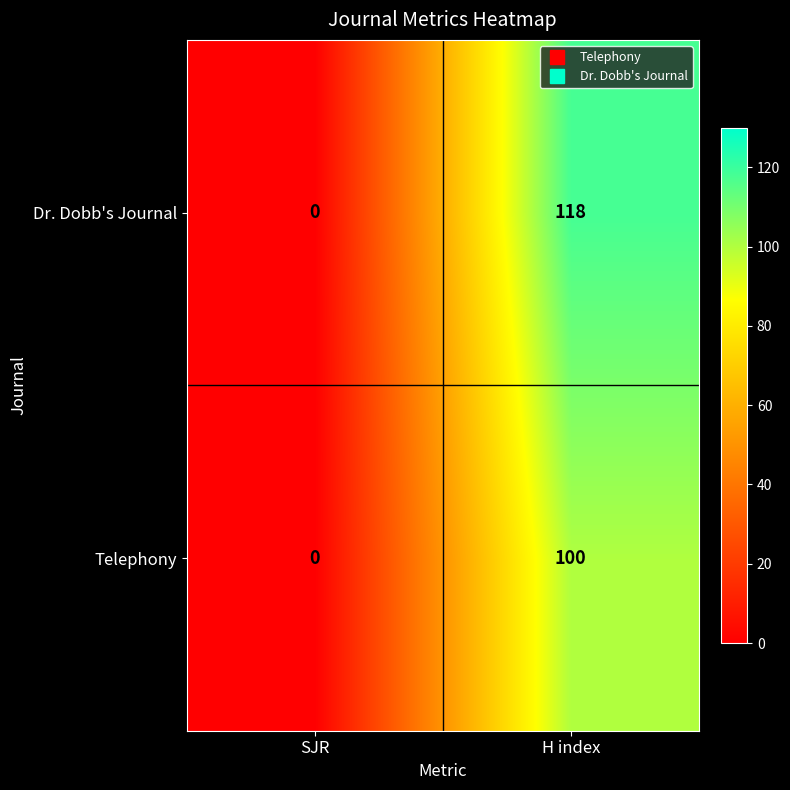

What is the sum of the Dr. Dobb's Journal values at SJR and H index?

118